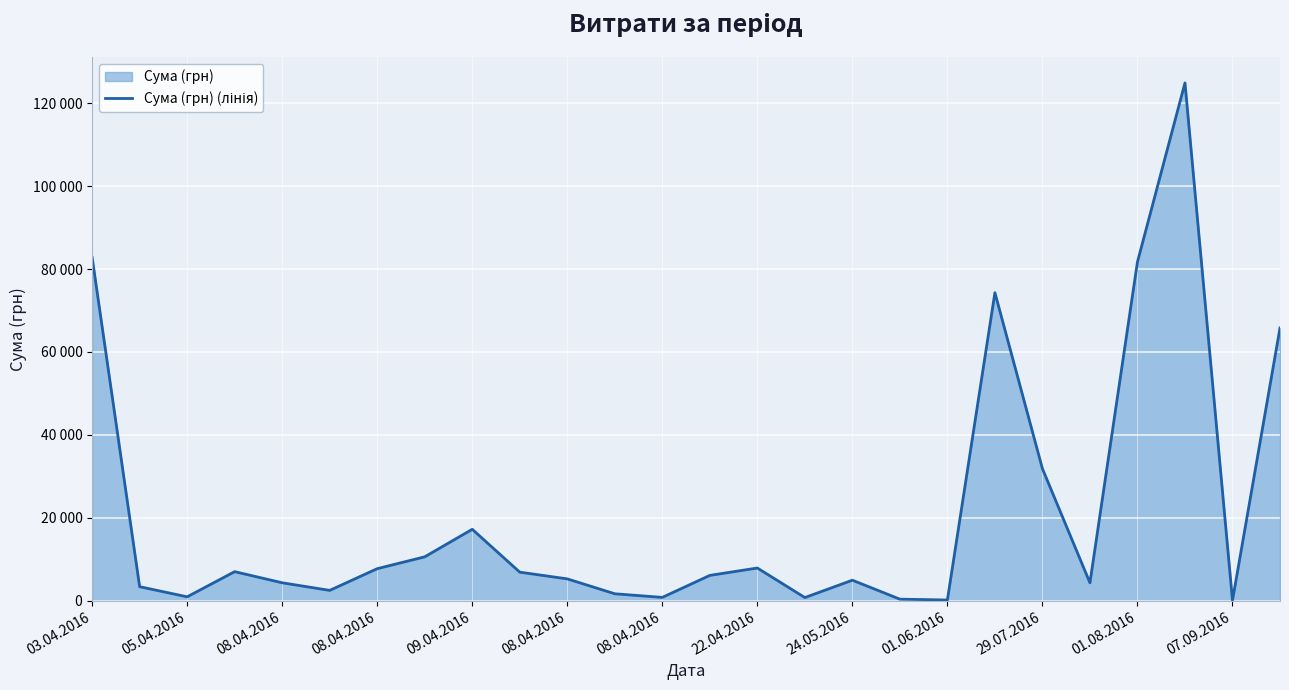

The value at 25 is 65790.6. True or false?

True